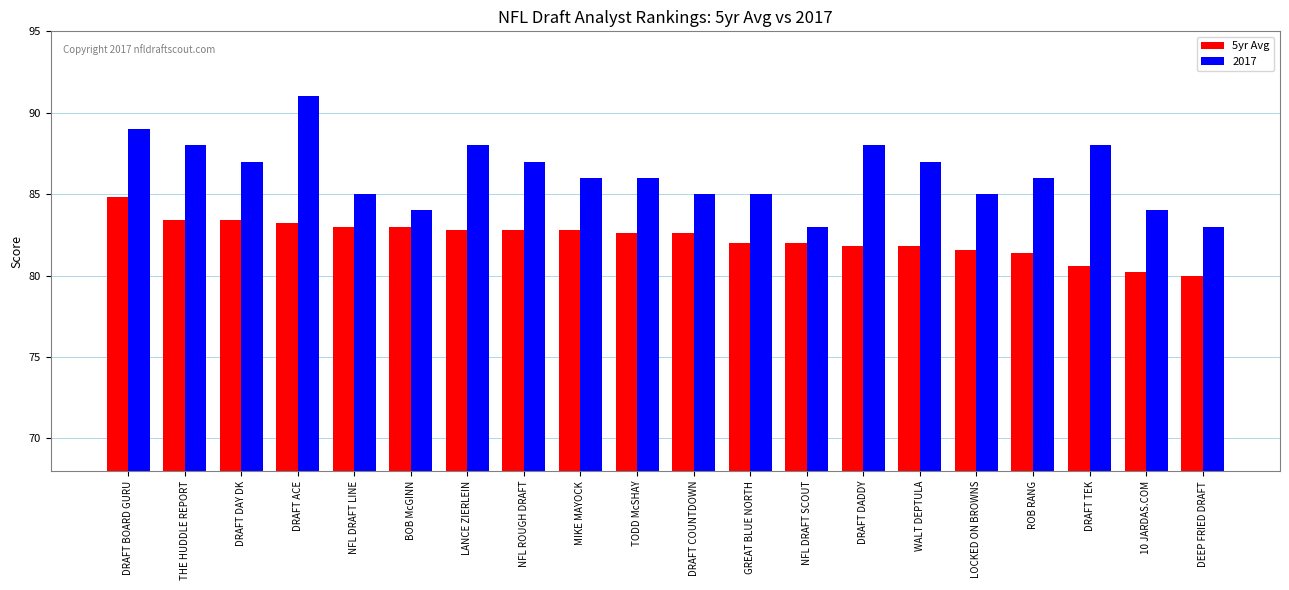

What is the difference between the maximum and minimum values in the 5yr Avg series?

4.8